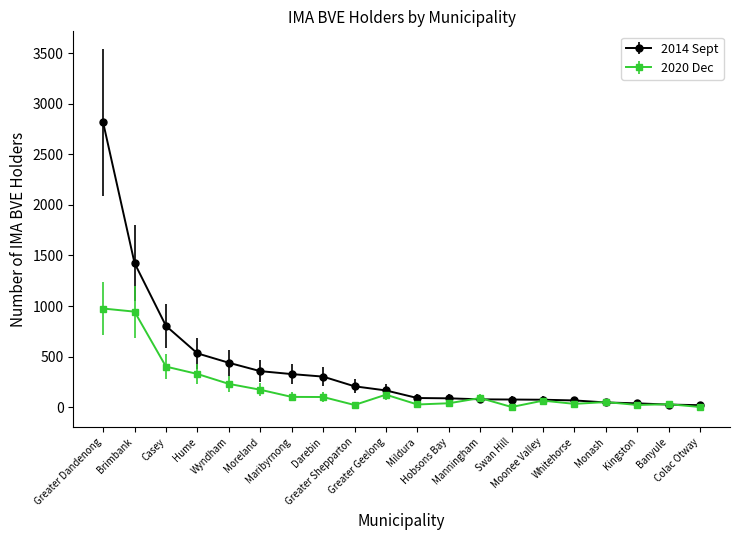

What is the maximum value shown in the chart?

2817